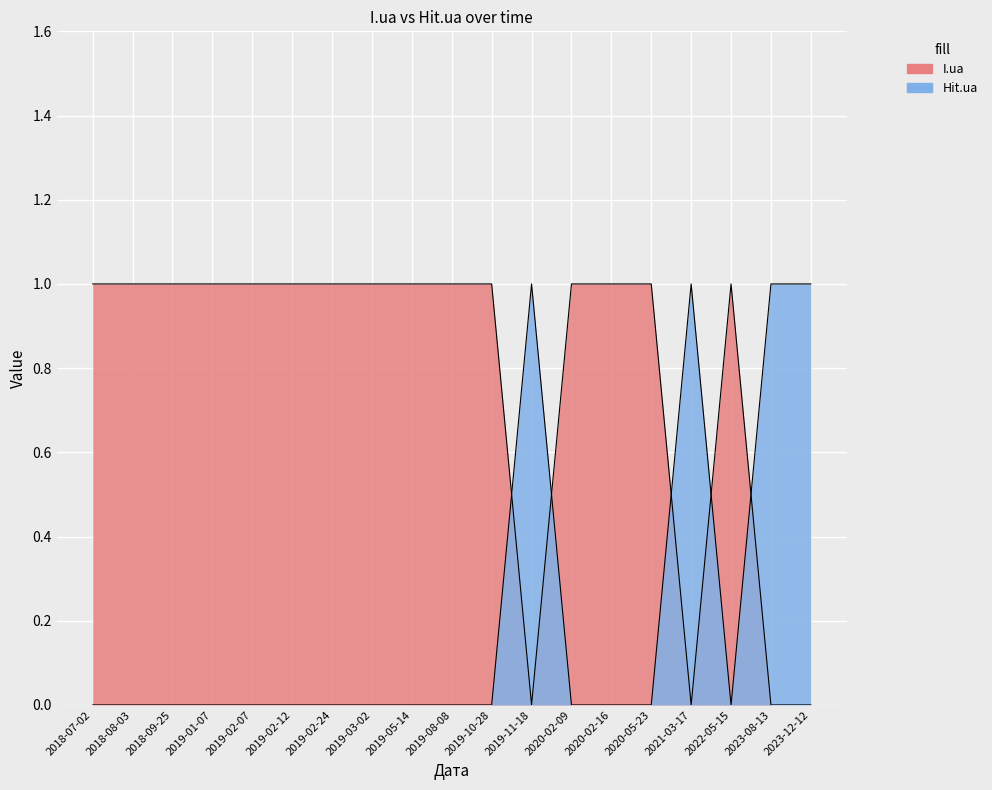

What is the difference between the highest and lowest values at 2018-08-03?

1